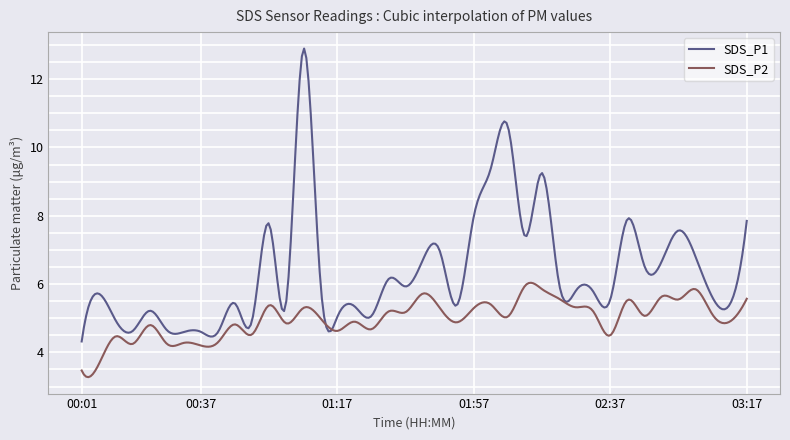

How many lines are shown in the chart?

2